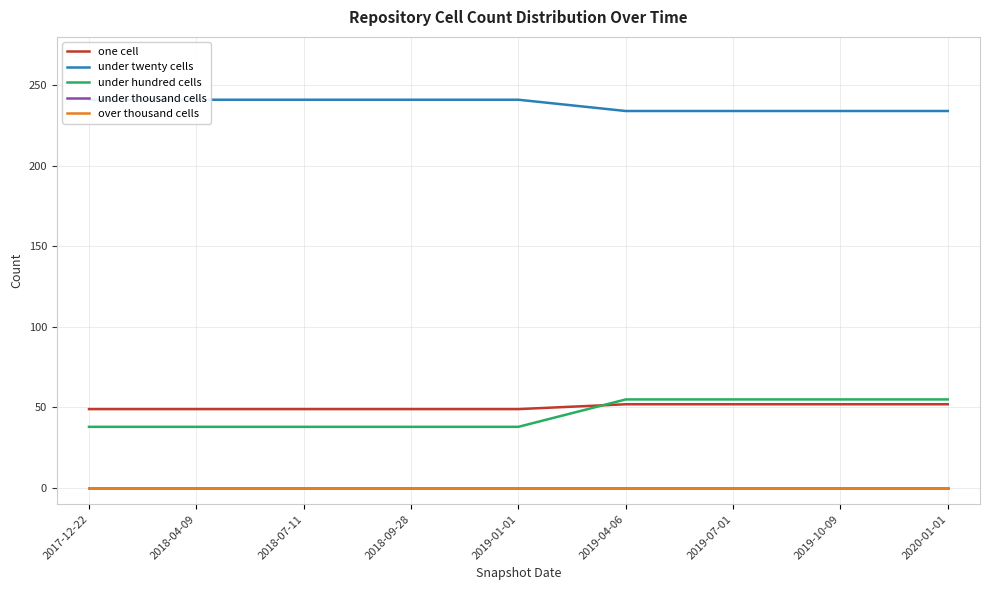

True or false: one cell and over thousand cells intersect in this chart.

False